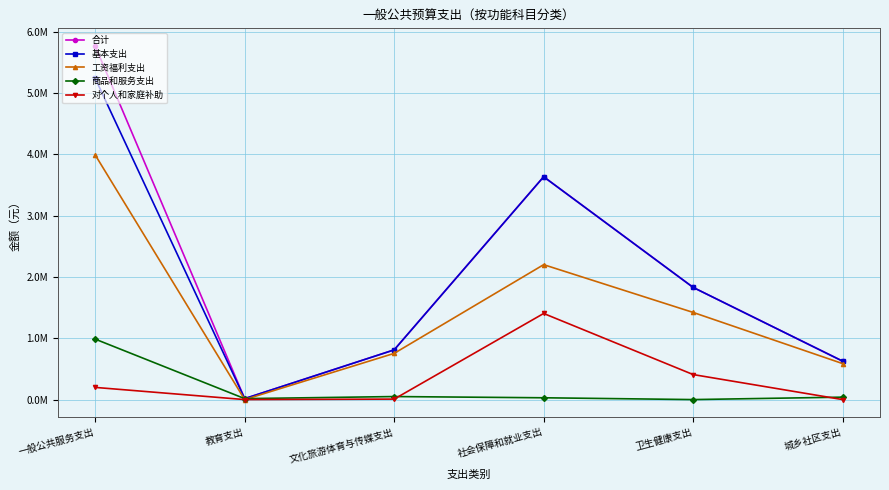

Between 一般公共服务支出 and 教育支出, which series saw the biggest shift?

合计